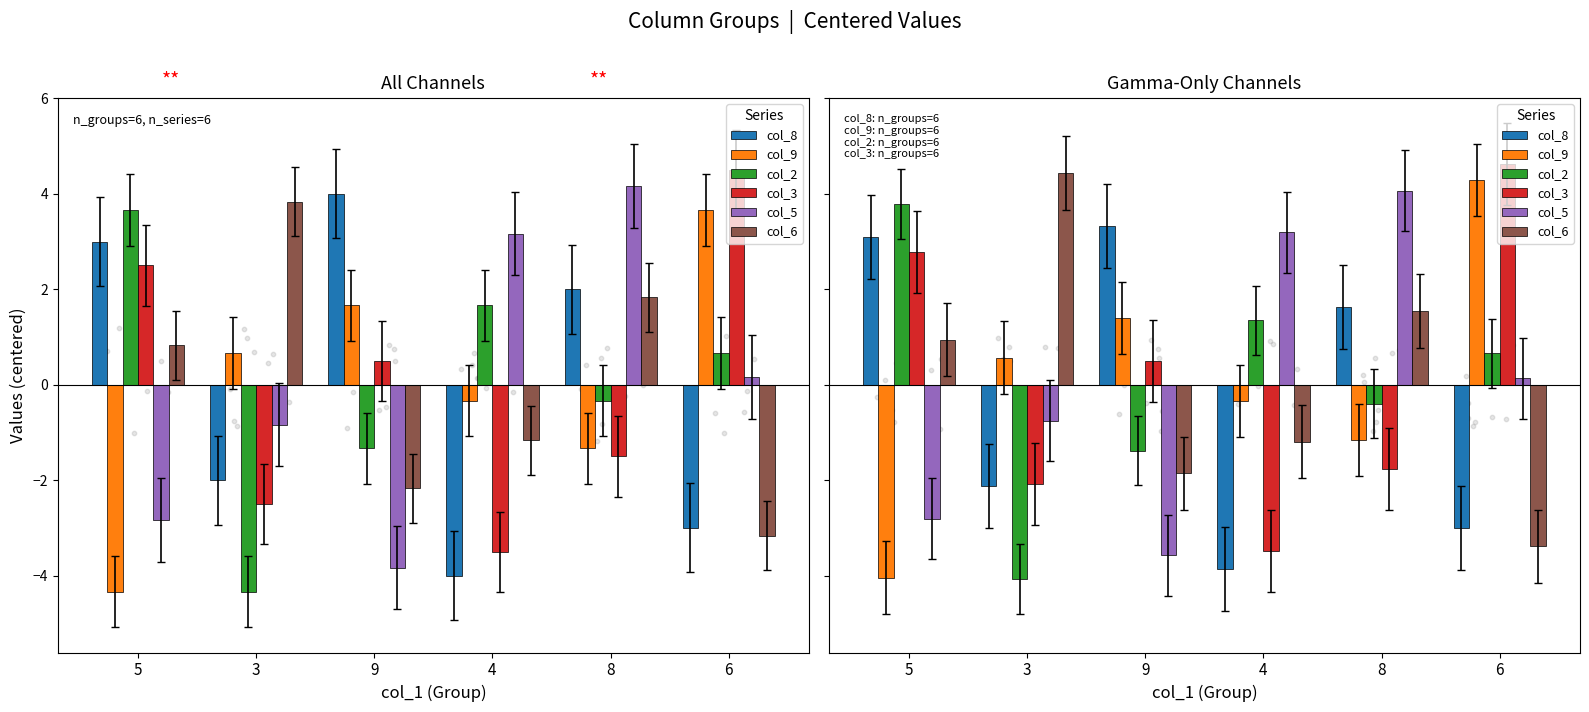

What are all the series names shown in the legend?

col_8, col_9, col_2, col_3, col_5, col_6